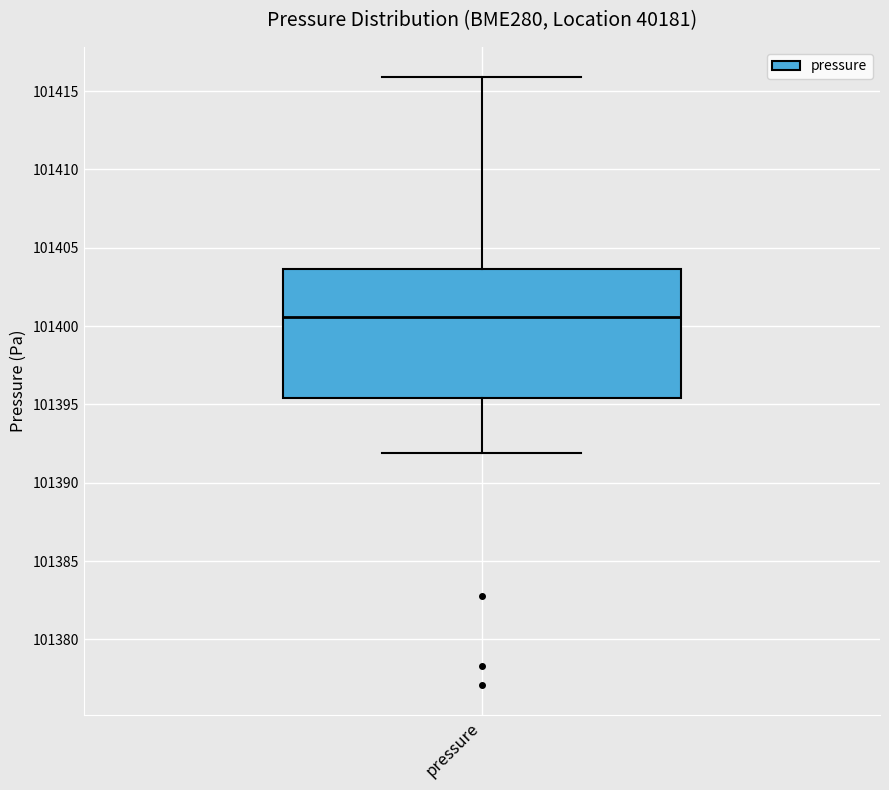

Transcribe this box plot: give where the median line is, the range the box spans, and where the two whiskers end, as read against the y-axis. The values are not printed on the chart, so give them approximately, as read against the axis.

median 101400.5, box 101395.5 to 101403.5, whiskers 101392.0 to 101416.0